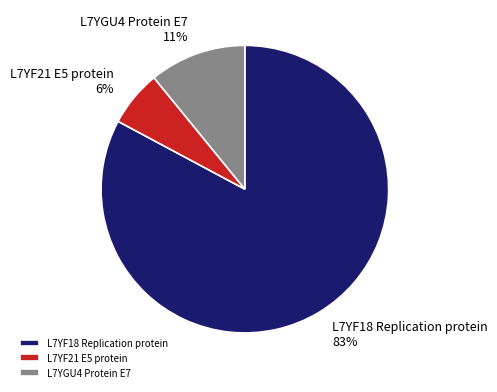

To the nearest percent, what percentage of the pie is L7YF21 E5 protein?

6%